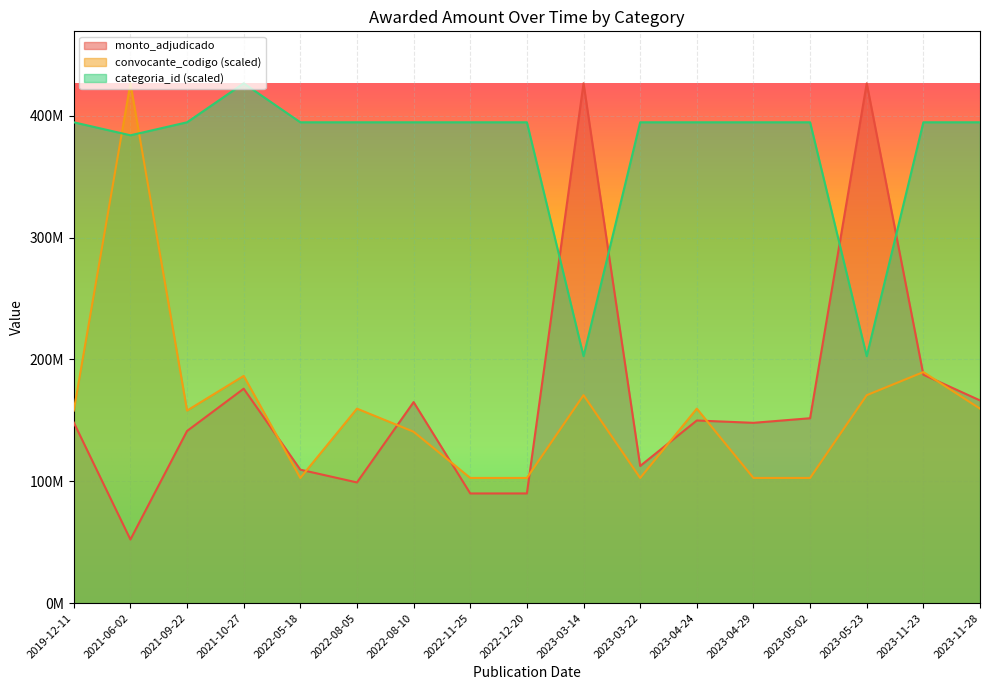

Count the number of data series in this chart.

3